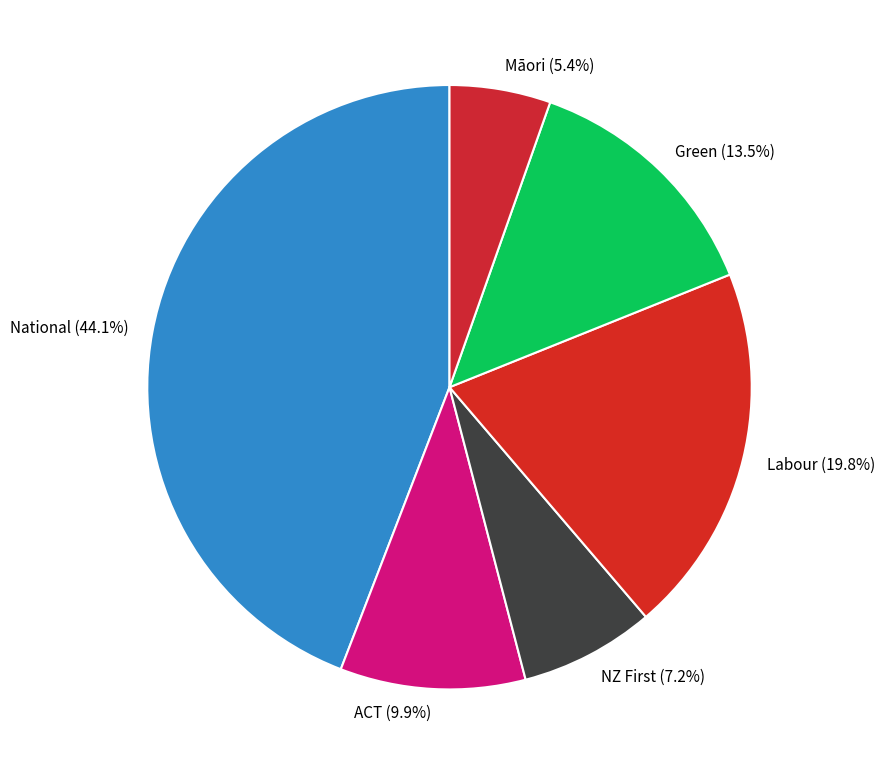

What percentage is the Māori slice, to the nearest percent?

5%